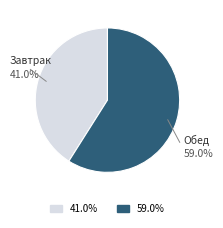

To the nearest percent, what is the average slice percentage?

50%